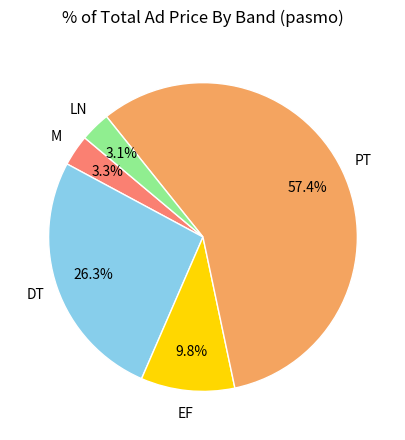

Is there any slice that represents more than half of the pie?

Yes